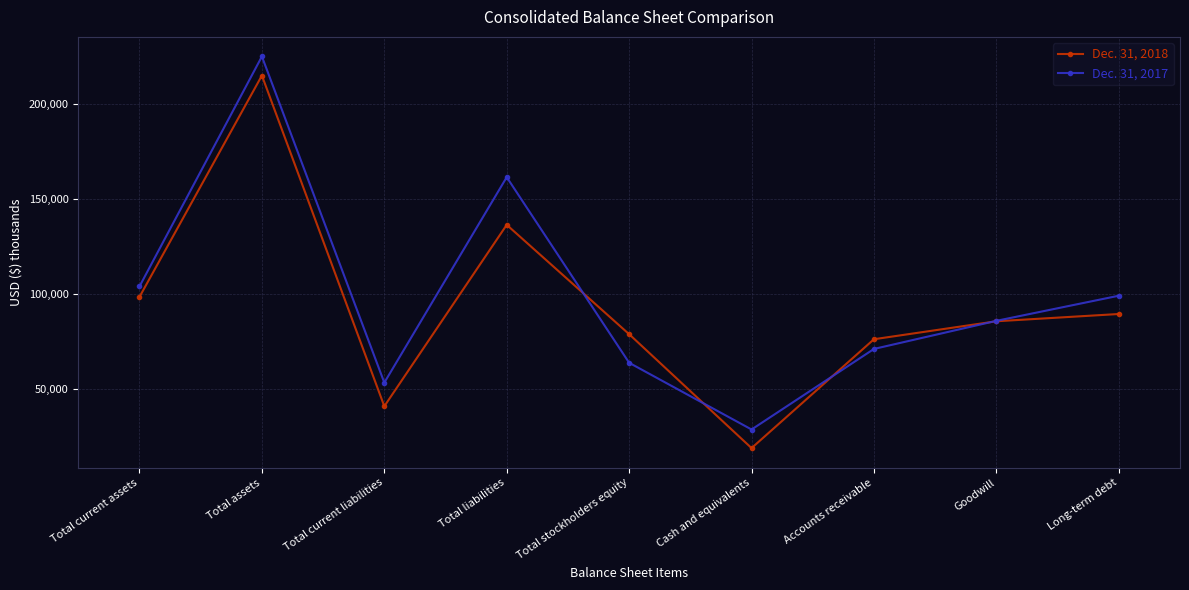

Which series has the widest spread of values?

Dec. 31, 2017